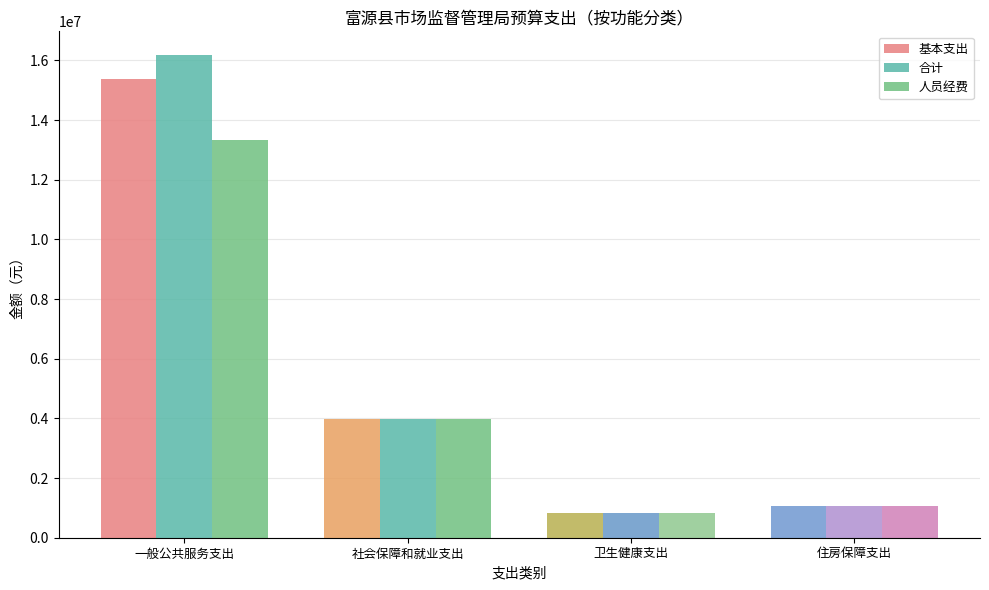

Is the value of 基本支出 at 住房保障支出 greater than the value of 合计 at 社会保障和就业支出?

No